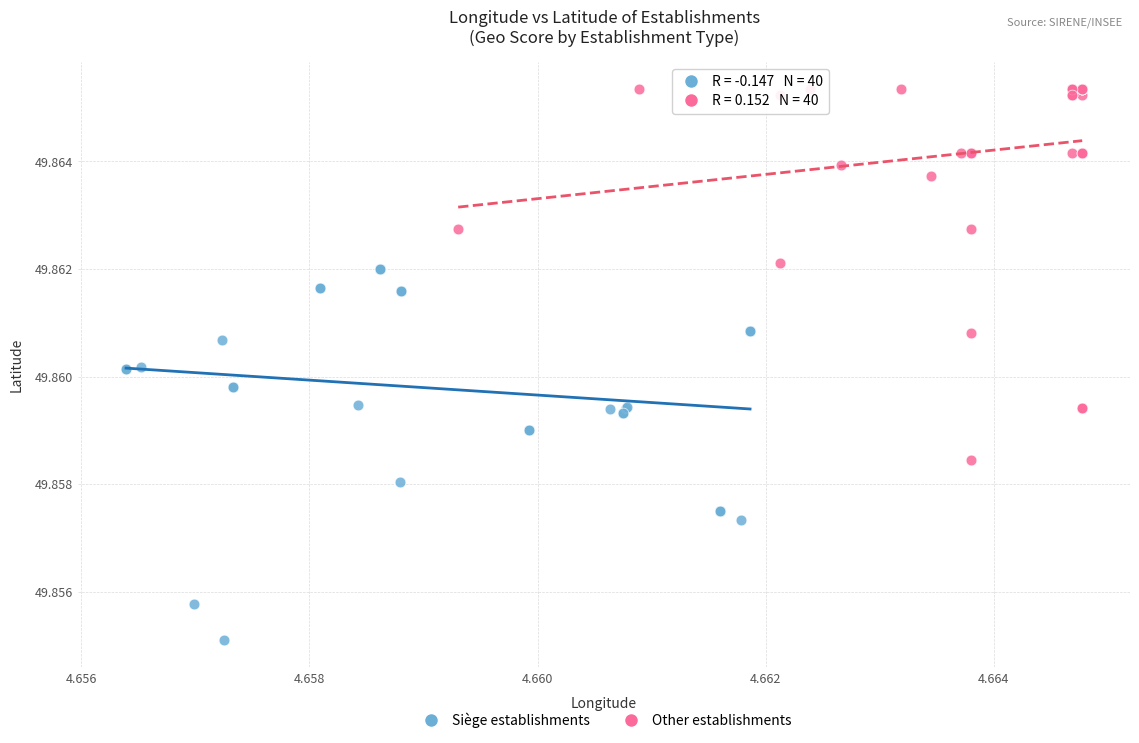

Which series reaches the maximum Y coordinate?

Other establishments